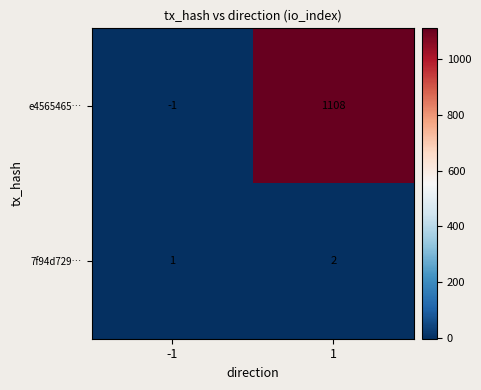

What is the greatest value displayed?

1108